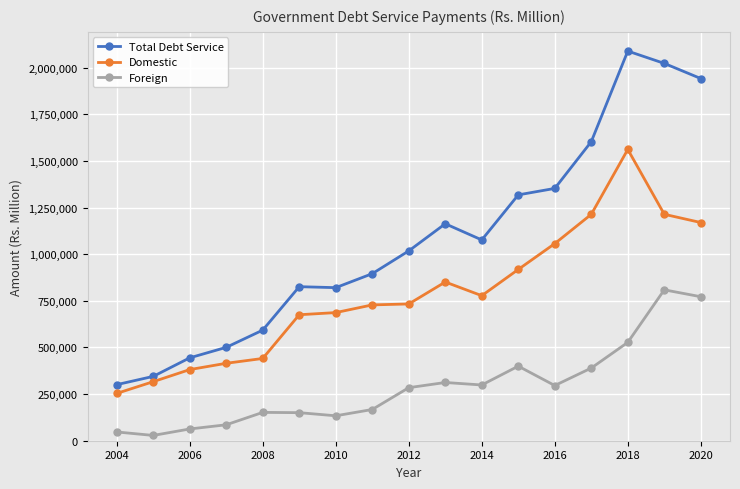

How many values in the Foreign series are below 284368?

8